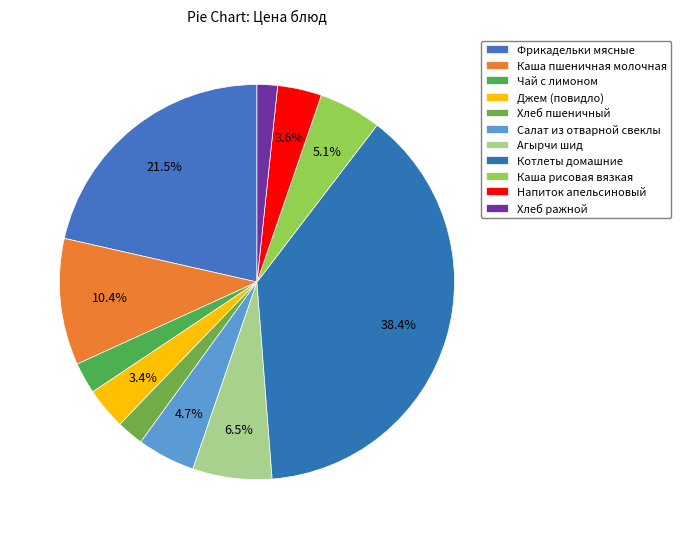

To the nearest percent, what is the difference between the Каша пшеничная молочная and Каша рисовая вязкая slice percentages?

5%